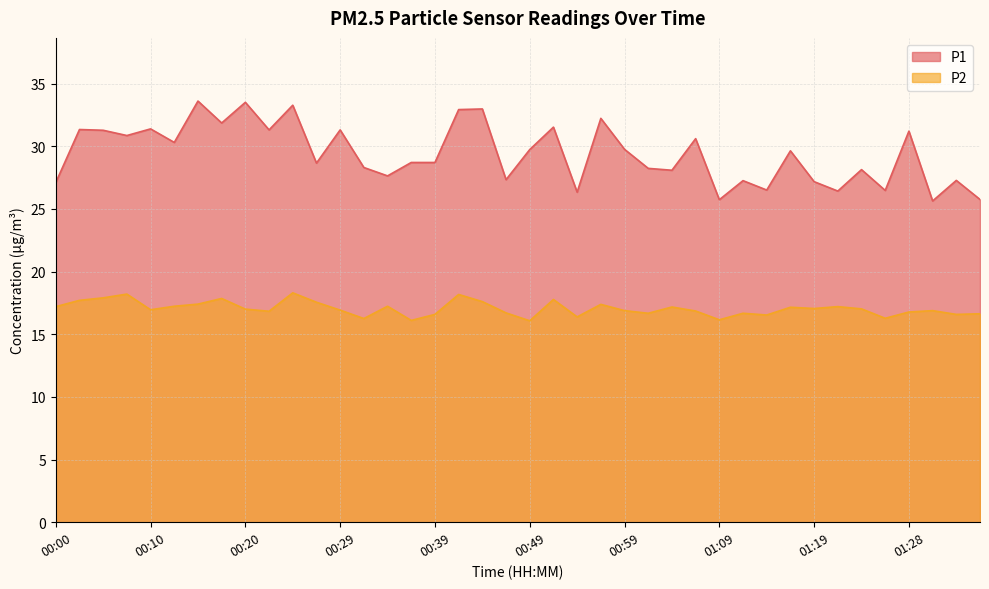

Reading left to right, transcribe all the data shown in this chart.

P1: 27.1	31.3	31.3	30.9	31.4	30.3	33.6	31.9	33.5	31.3	33.3	28.6	31.3	28.3	27.6	28.7	28.7	32.9	33.0	27.3	29.7	31.5	26.3	32.2	29.8	28.2	28.1	30.6	25.7	27.2	26.5	29.6	27.2	26.4	28.1	26.5	31.2	25.6	27.3	25.8
P2: 17.2	17.7	17.9	18.2	16.9	17.2	17.4	17.9	17.0	16.8	18.3	17.6	16.9	16.2	17.2	16.1	16.6	18.2	17.6	16.7	16.1	17.8	16.4	17.4	16.9	16.7	17.2	16.9	16.1	16.7	16.5	17.1	17.1	17.2	17.0	16.3	16.8	16.9	16.6	16.6